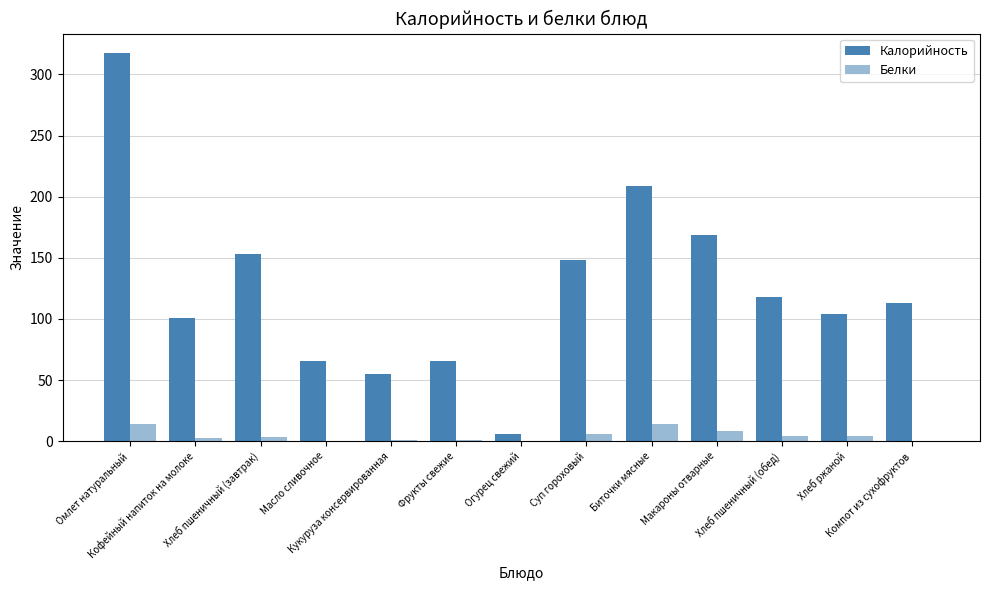

Is the value of Белки at Хлеб пшеничный (обед) greater than the value of Калорийность at Масло сливочное?

No